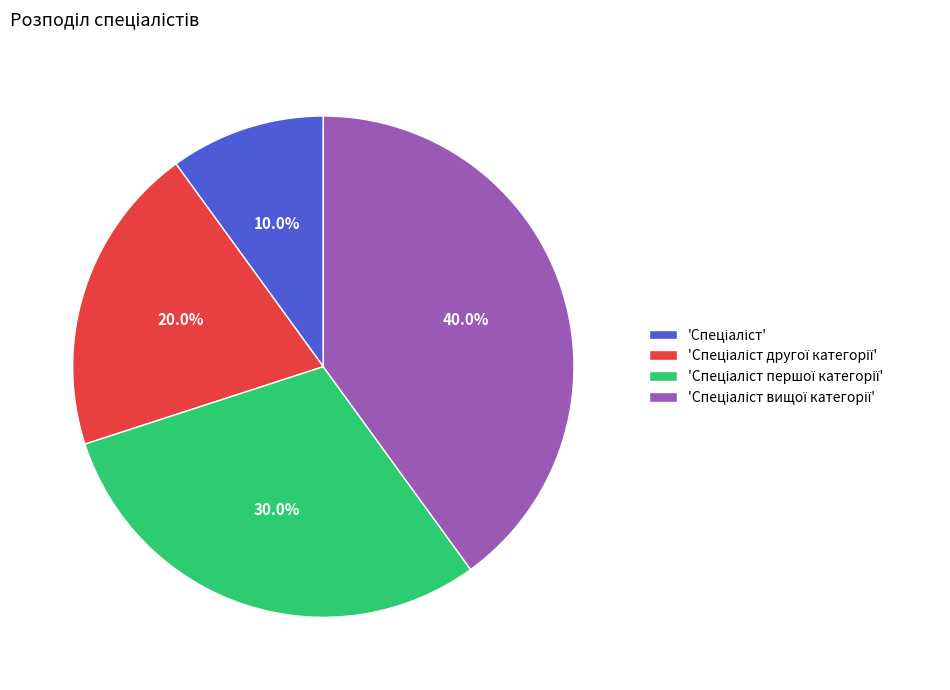

Does any single category account for the majority?

No